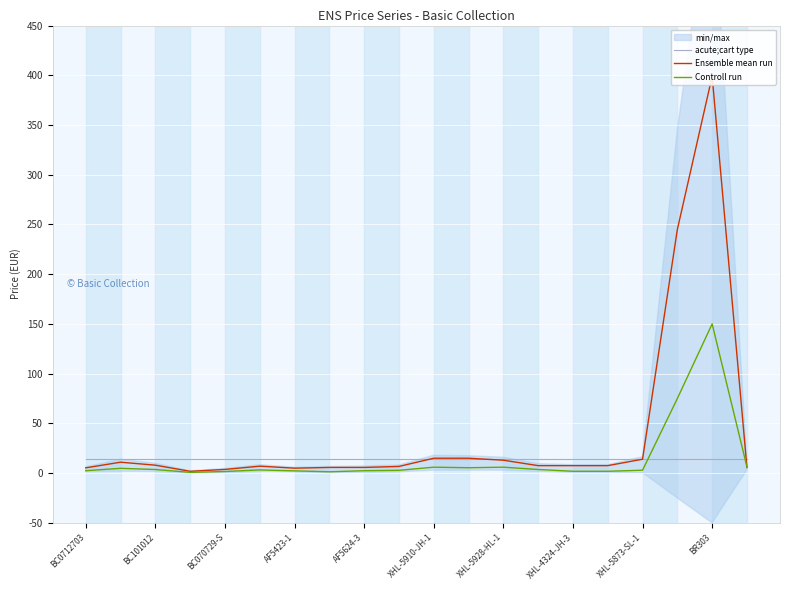

Reading right to left, what are all the values shown in this chart?

acute;cart type: 14.2	14.2	14.2	14.2	14.2	14.2	14.2	14.2	14.2	14.2	14.2	14.2	14.2	14.2	14.2	14.2	14.2	14.2	14.2	14.2
Ensemble mean run: 5.6	399.0	244.9	13.9	7.5	7.5	7.5	12.9	14.9	14.9	6.7	5.7	5.7	5.0	7.0	3.7	1.8	8.0	10.9	5.3
Controll run: 6.2	150.0	75.0	2.9	1.8	1.8	3.6	5.9	5.4	5.9	2.8	2.4	1.3	2.2	3.2	1.6	0.7	3.6	4.8	2.4